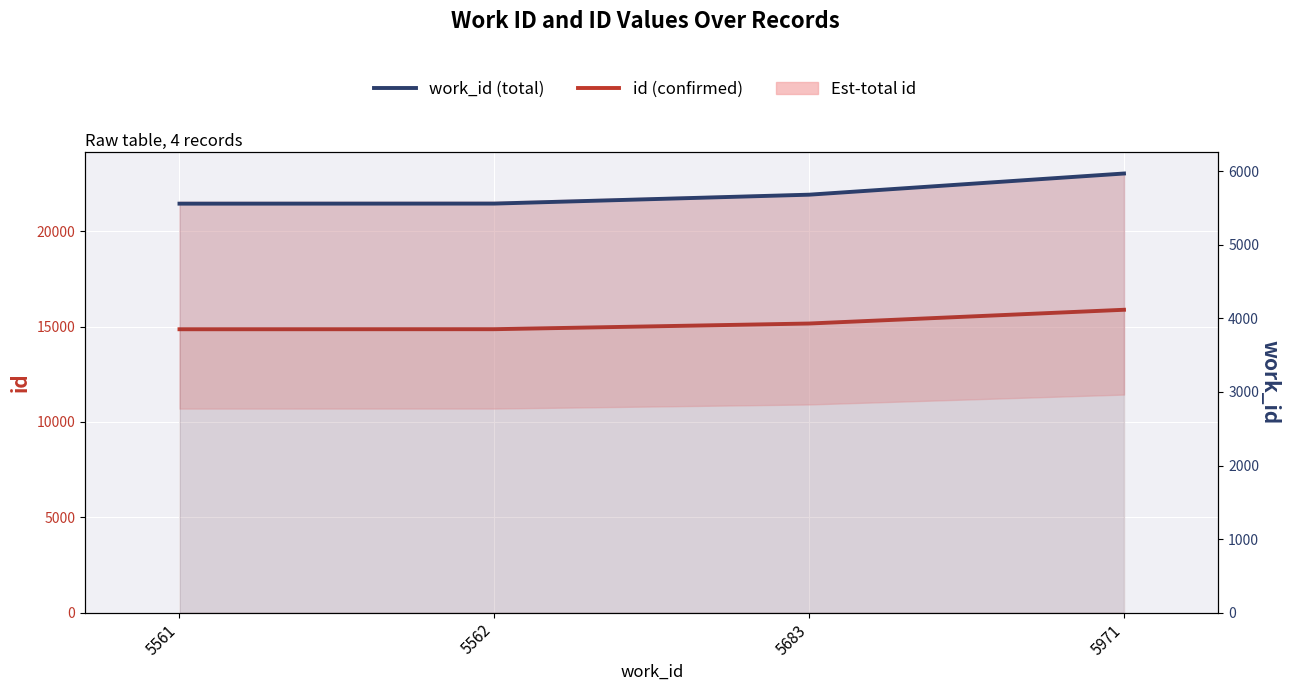

Reading left to right, transcribe all the data shown in this chart.

id (confirmed): 14858	14861	15159	15880
work_id (total): 5561	5562	5683	5971